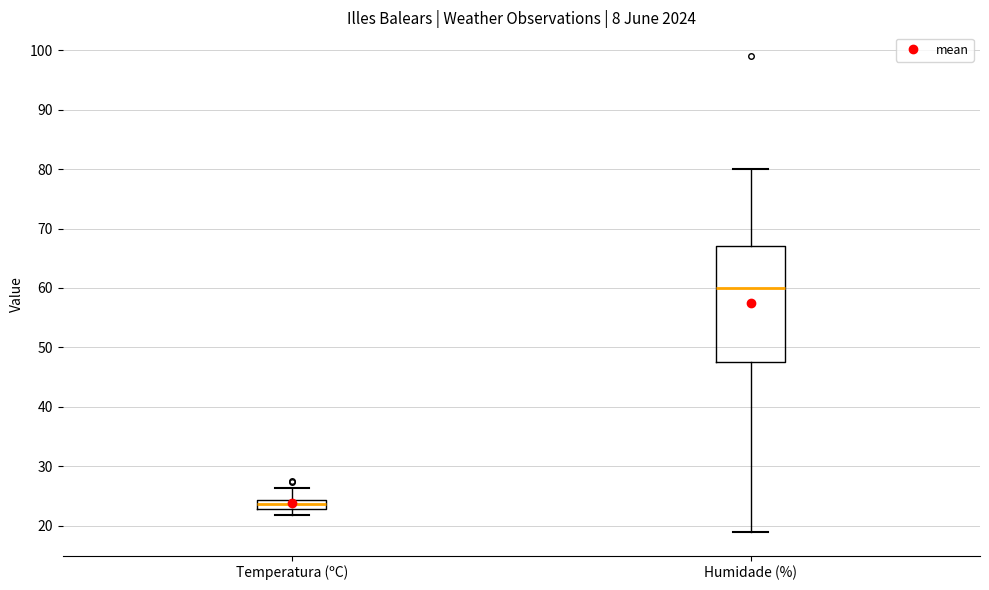

Which box is the tallest, from its lower edge to its upper edge?

Humidade (%)